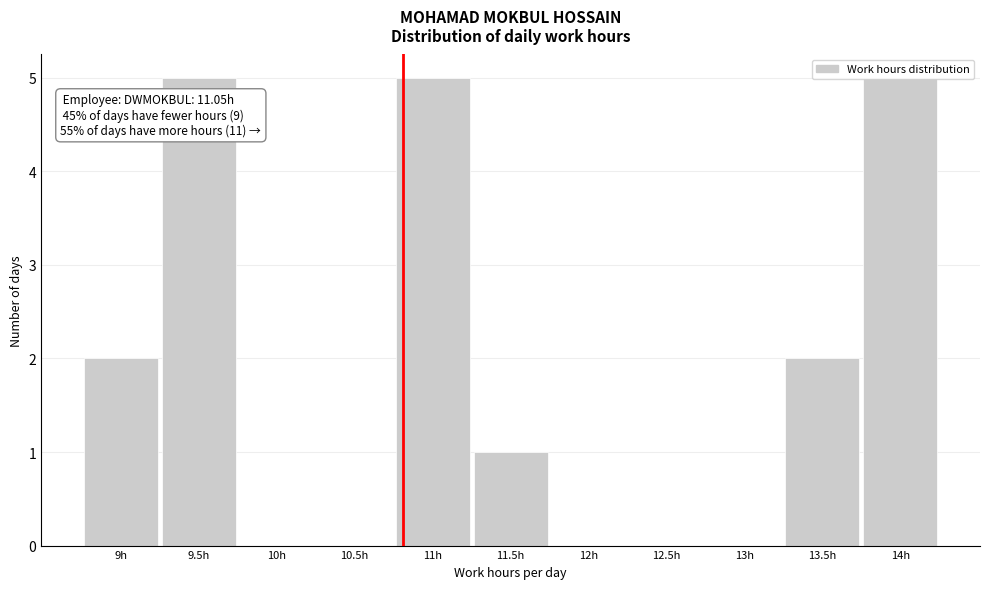

Is it true that the value at 11h is 5?

True